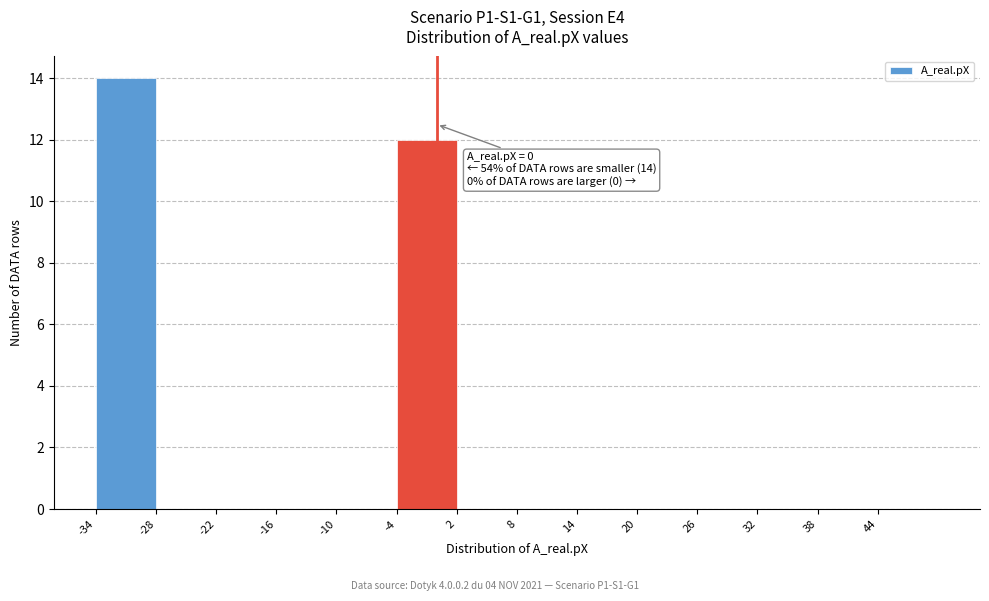

Which range on the x-axis has the tallest bar?

-34 to -28